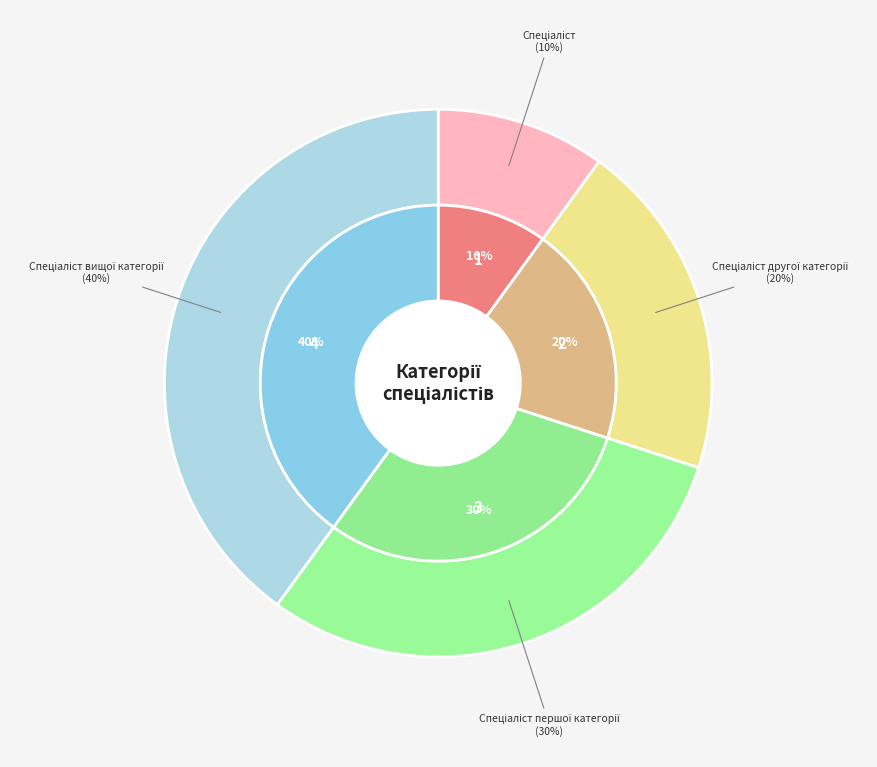

True or false: Спеціаліст першої категорії accounts for 44% of the total.

False